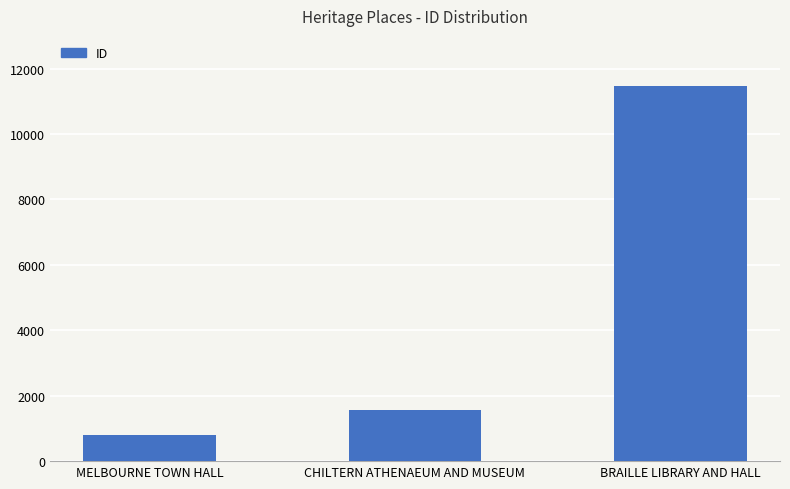

How many bars are there in total?

3